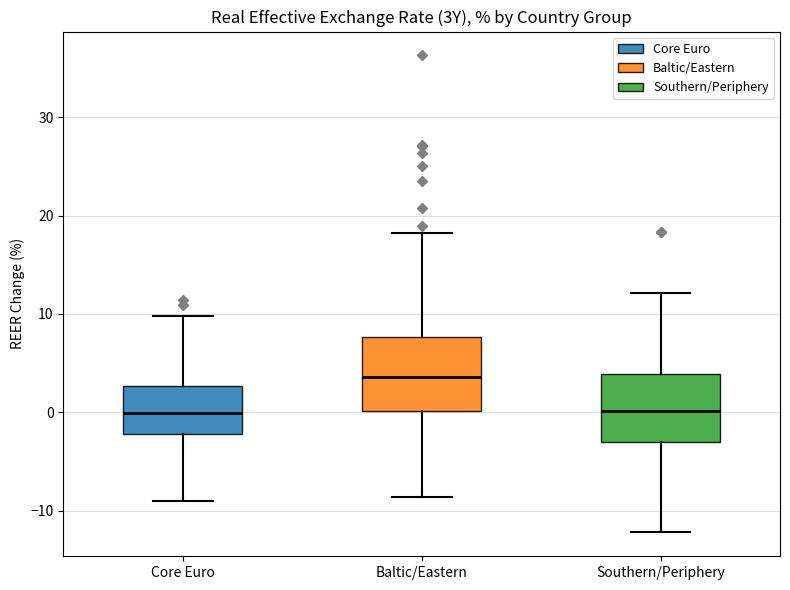

Where is the lower edge of the box for Baltic/Eastern on the y-axis? The values are not printed on the chart, so give them approximately, as read against the axis.

0